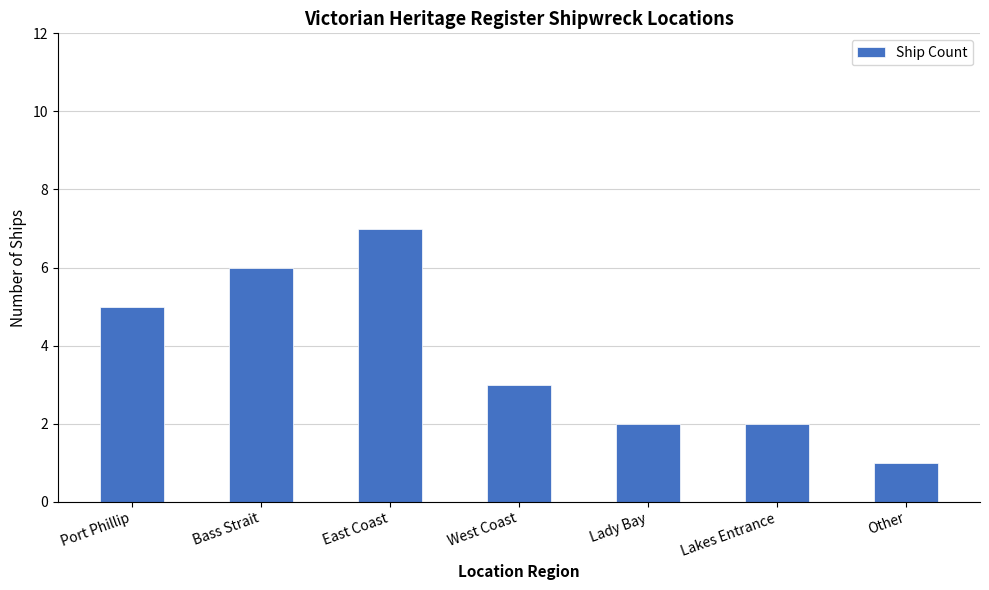

The chart shows a value of 7 at East Coast. True or false?

True